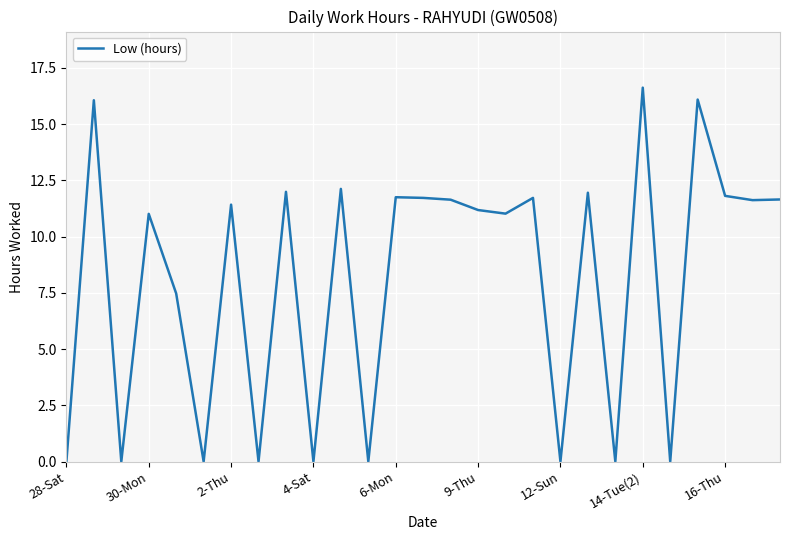

What is the average value?

8.1